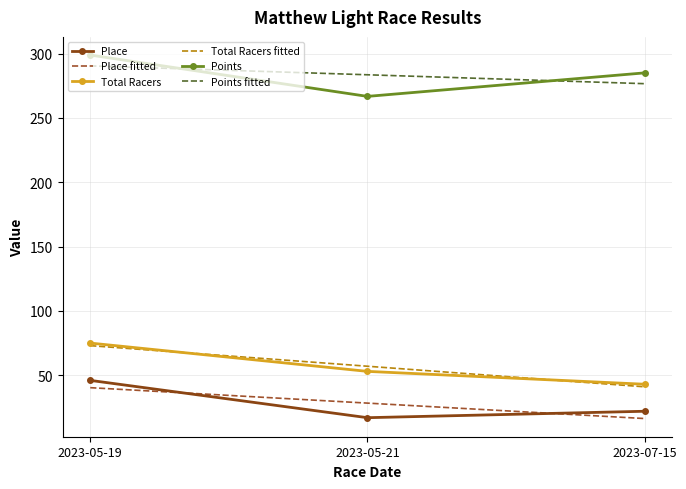

Where is Total Racers nearest to the value 59?

2023-05-21